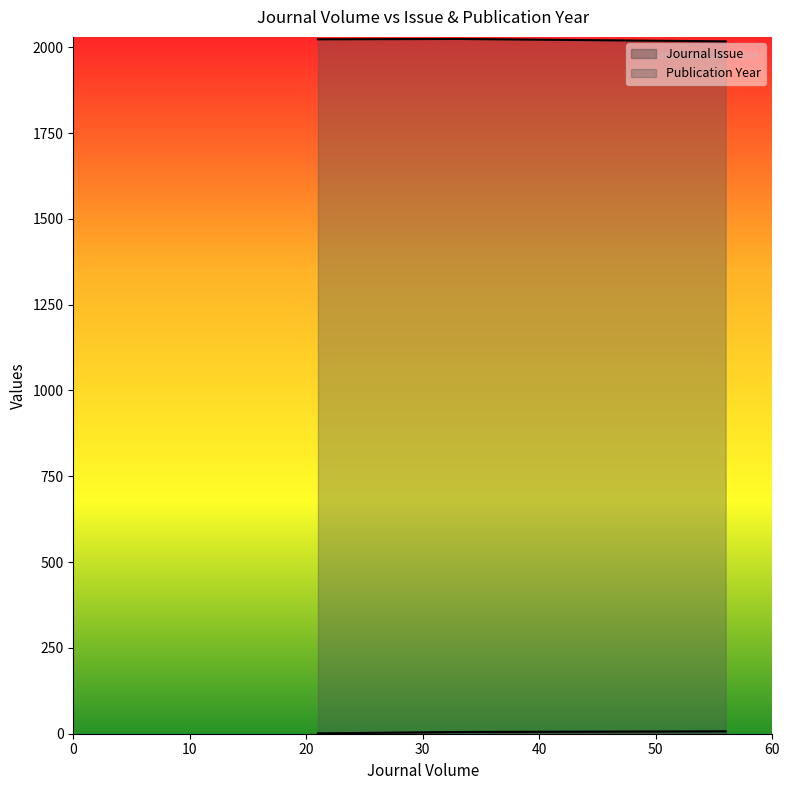

At which label does Publication Year first exceed 2023?

33